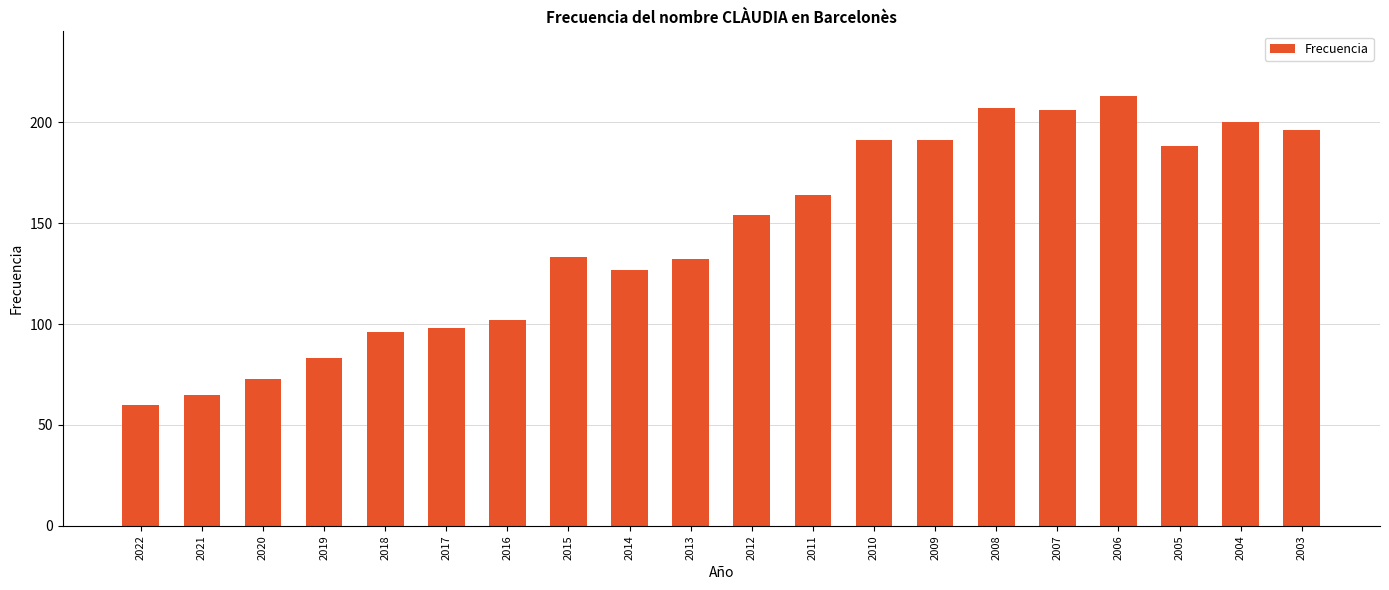

Is it true that the value at 2020 is 31?

False